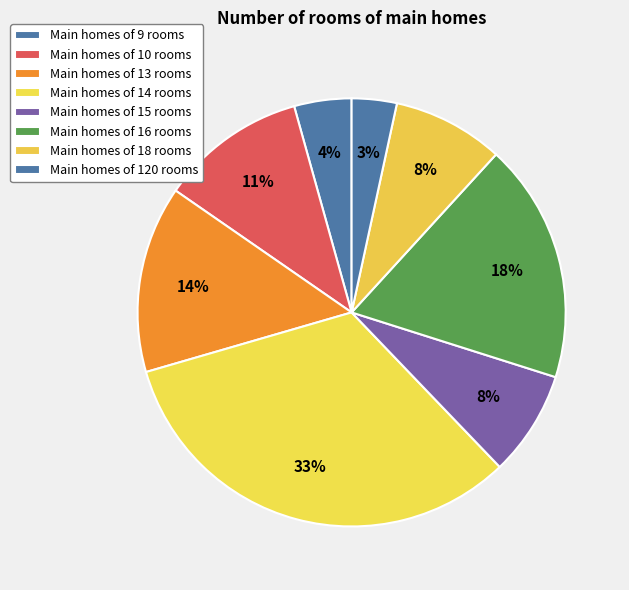

Which category has the smallest portion of the pie?

Main homes of 120 rooms